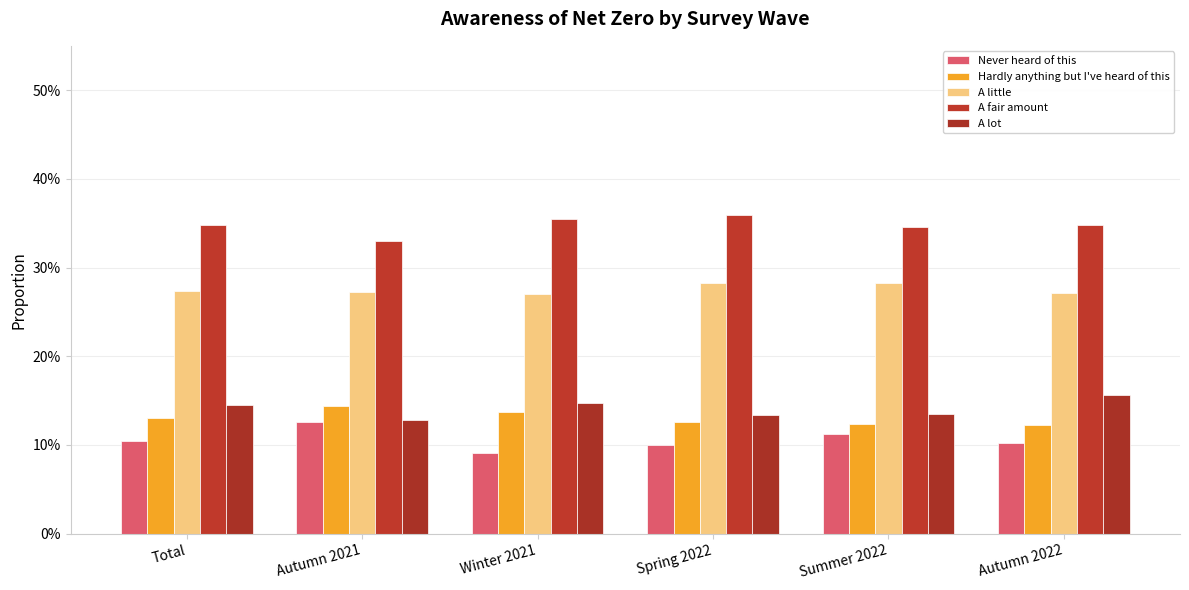

What is the approximate value of A little at Winter 2021?

0.3